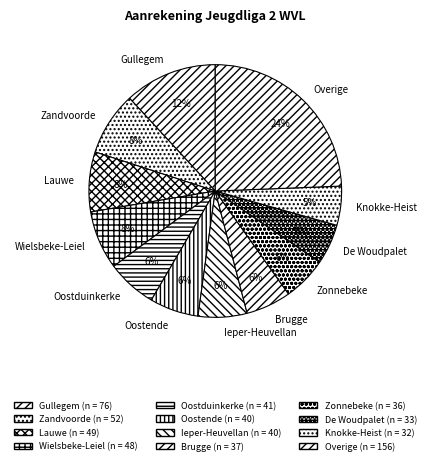

Is it true that Brugge is 6% of the pie?

True